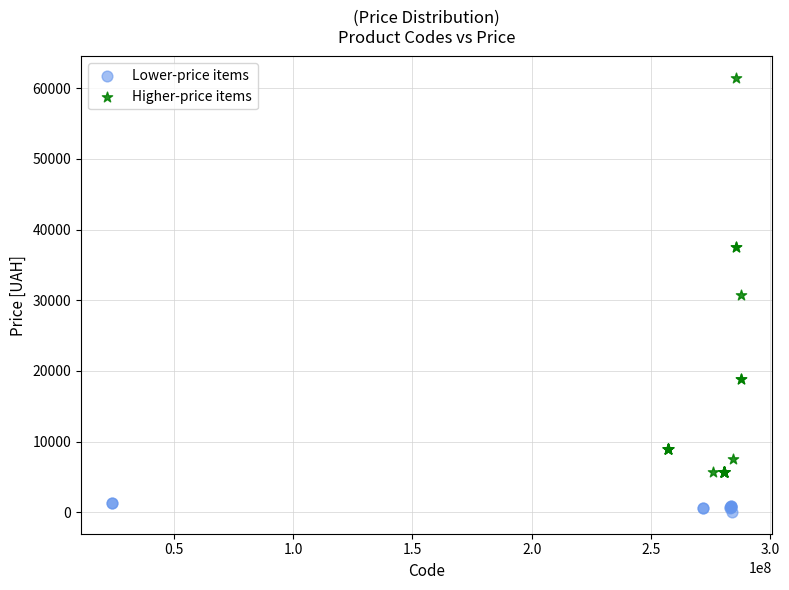

Which series has the largest Y range (max minus min)?

Higher-price items